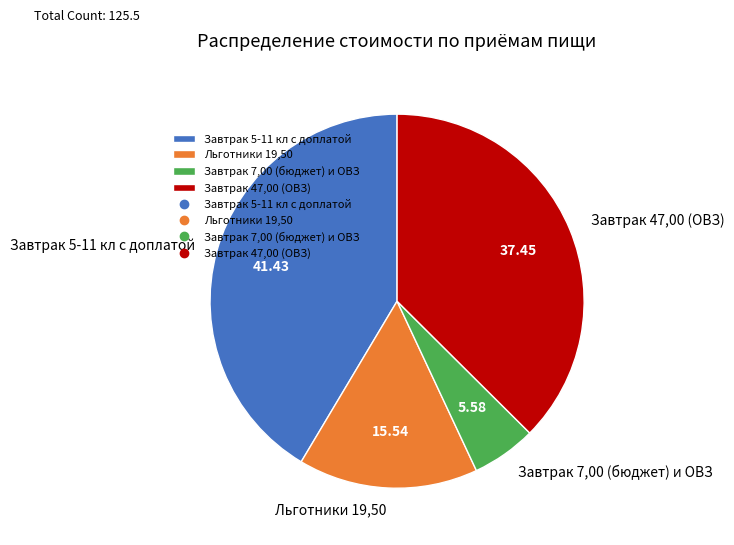

What is the smallest slice in the pie chart?

Завтрак 7,00 (бюджет) и ОВЗ